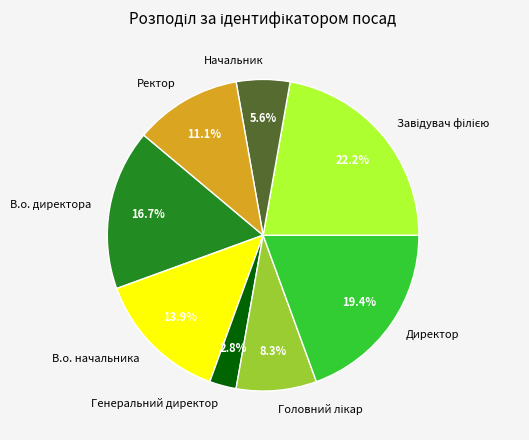

To the nearest percent, what is the combined percentage of В.о. начальника and Ректор?

25%